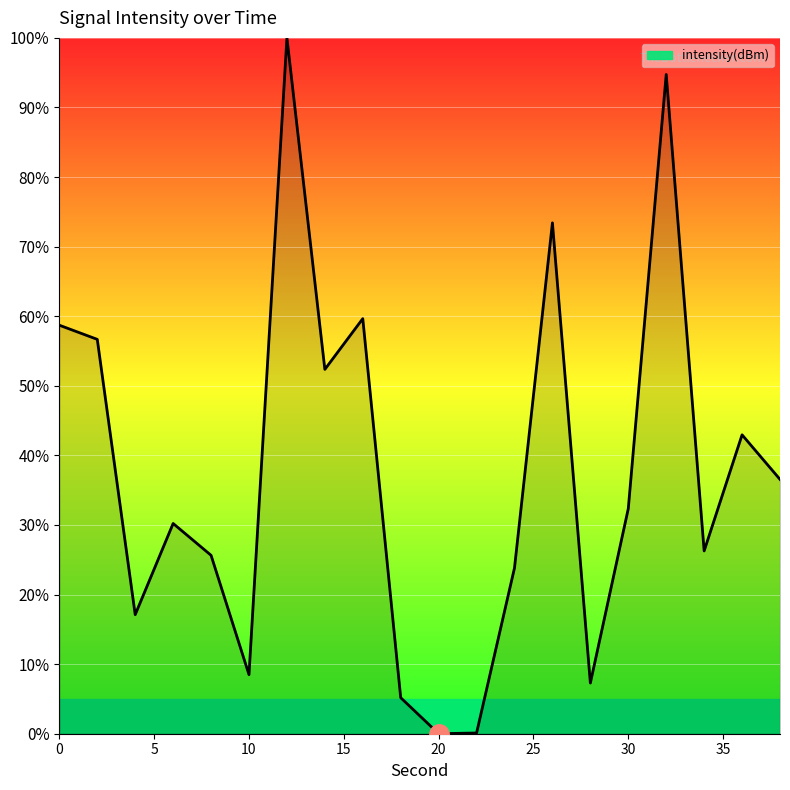

What is the difference between the maximum and minimum values?

100.0